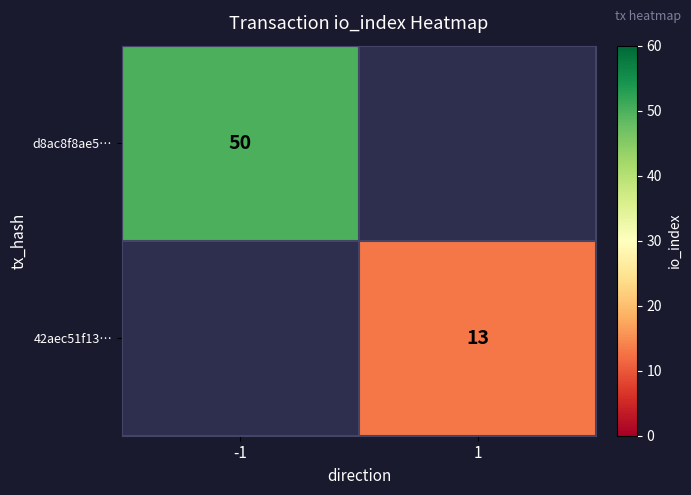

True or false: d8ac8f8ae5… has a value of 75 at -1.

False